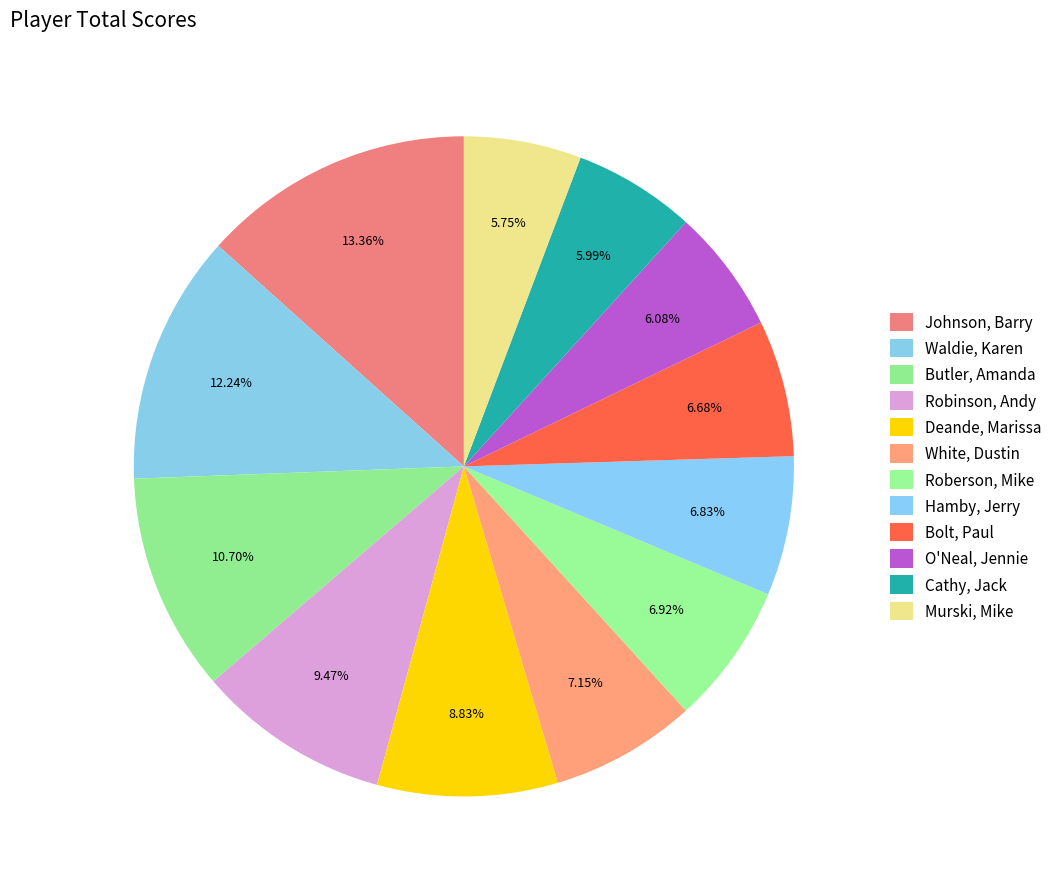

What portion of the pie excludes Roberson, Mike?

93.1%